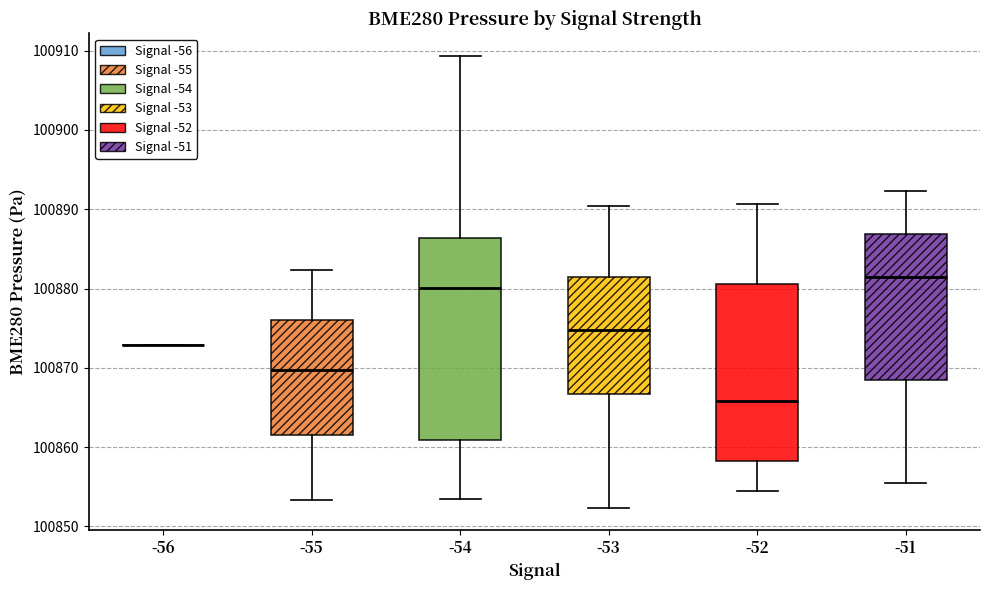

Comparing the boxes themselves (not the whiskers), which one is the tallest?

-54